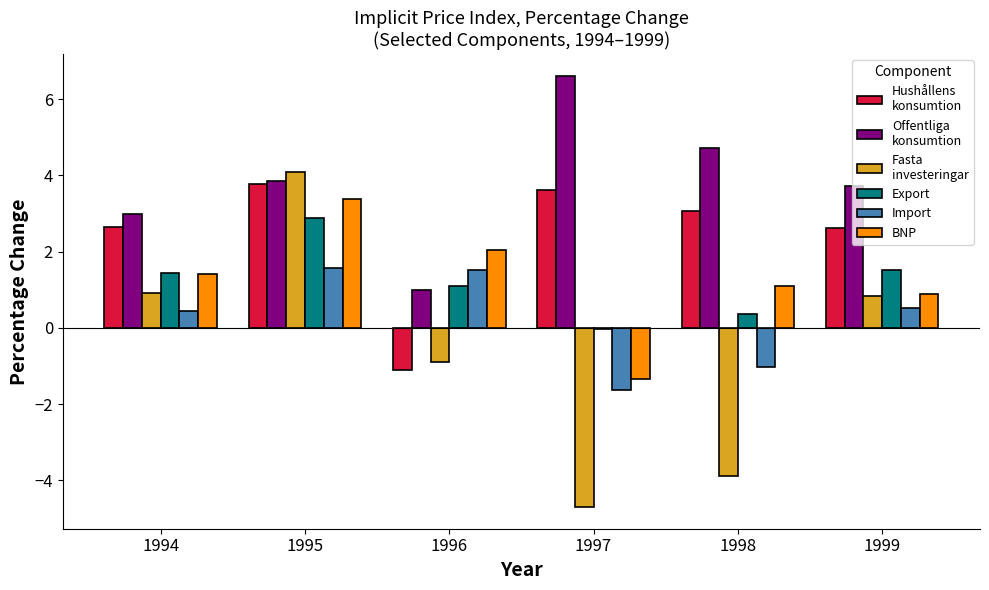

Which category has the highest value across all series?

1997